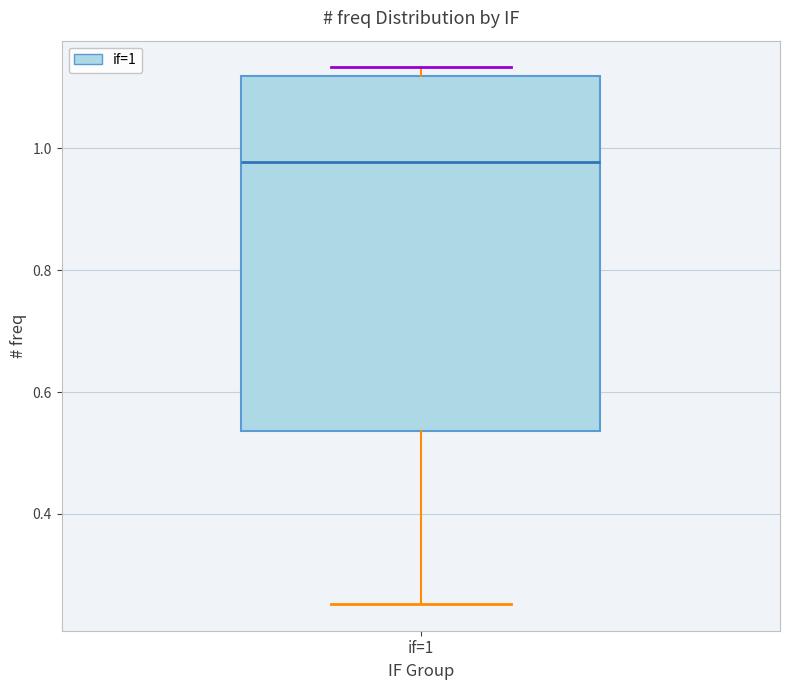

Transcribe this box plot: give where the median line is, the range the box spans, and where the two whiskers end, as read against the y-axis. The values are not printed on the chart, so give them approximately, as read against the axis.

median 0.98, box 0.54 to 1.12, whiskers 0.26 to 1.14